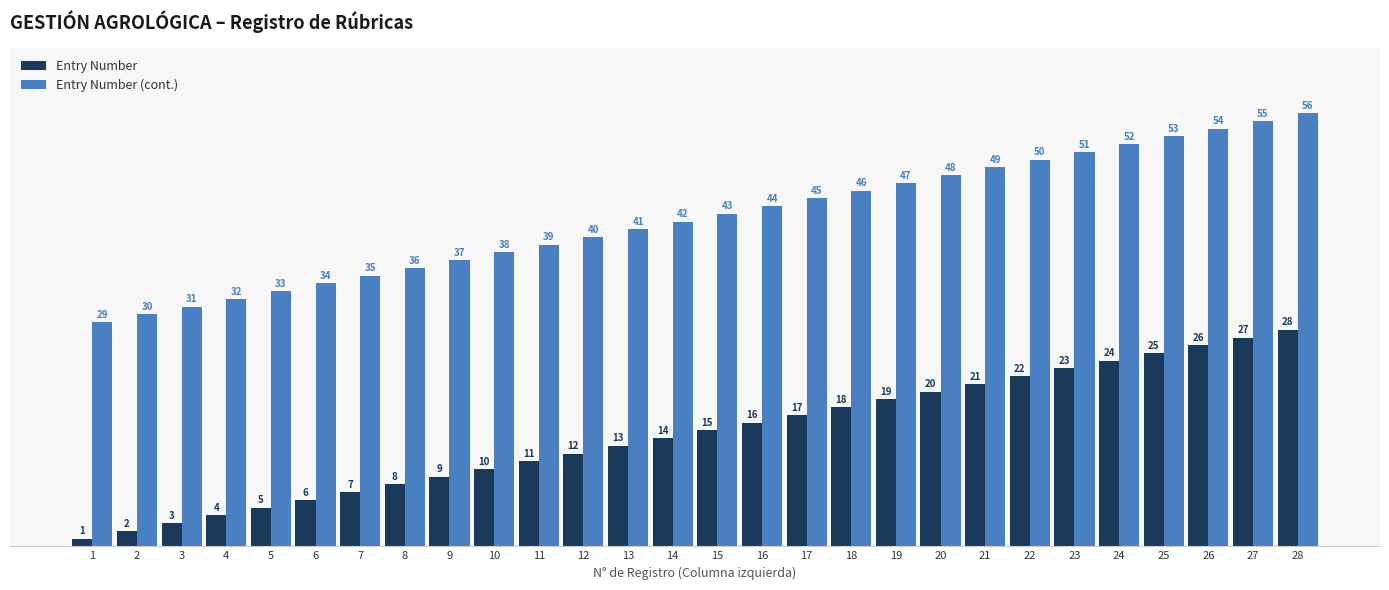

What is the smallest value displayed?

1